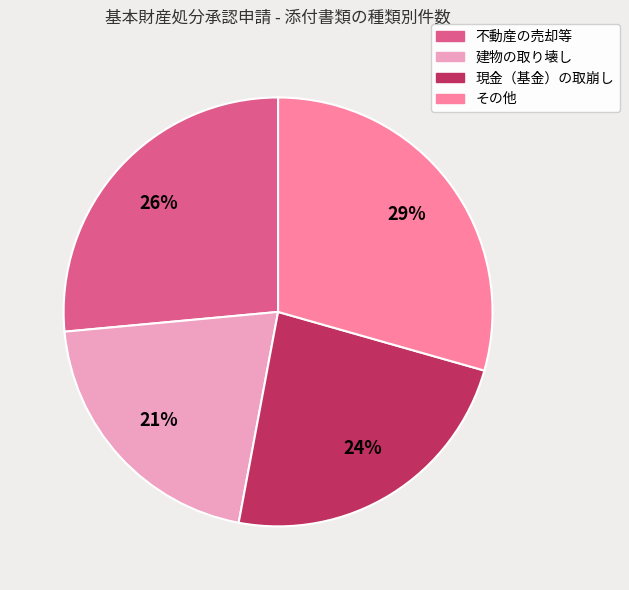

Count the number of slices in the pie.

4